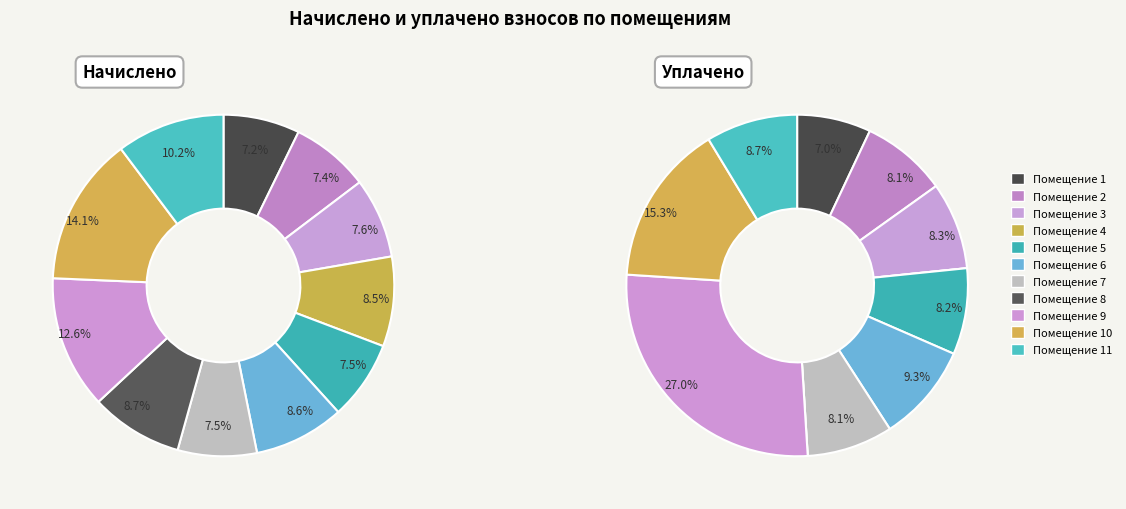

Combined, do 10 and 5 account for over 50%?

No